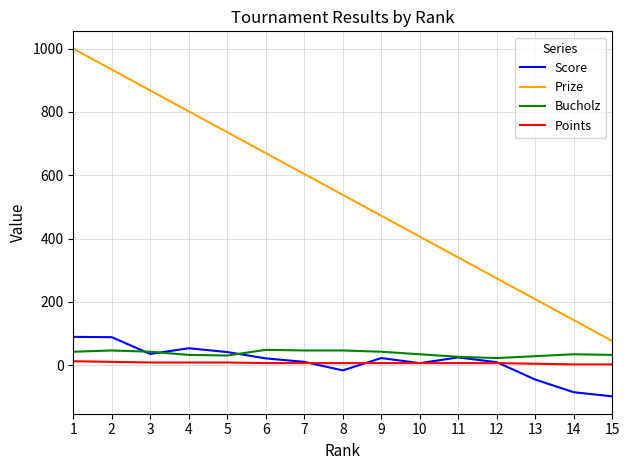

What is the difference between the maximum and minimum values in the Score series?

188